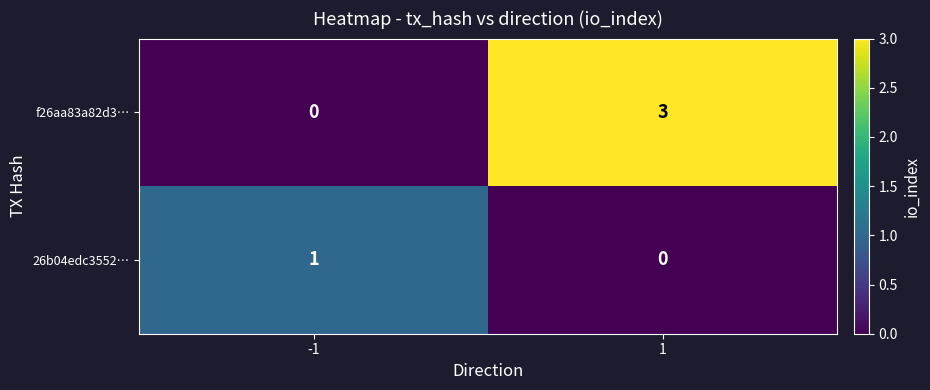

What is the sum of all f26aa83a82d3… values?

3